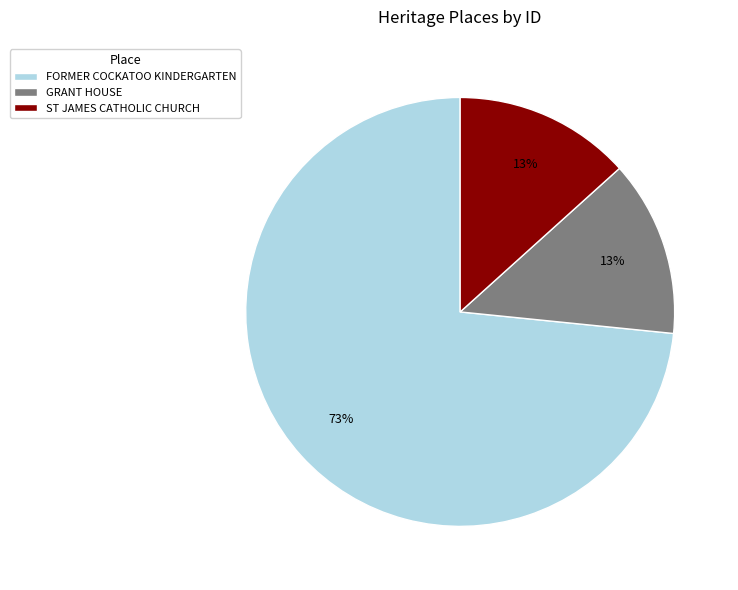

The FORMER COCKATOO KINDERGARTEN slice represents 67% of the pie. True or false?

False